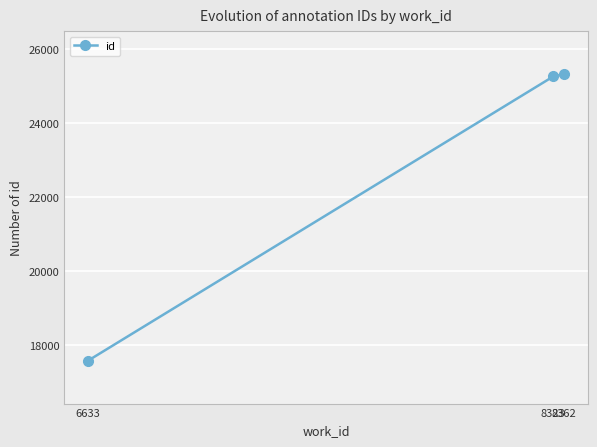

What is the maximum value shown in the chart?

25319